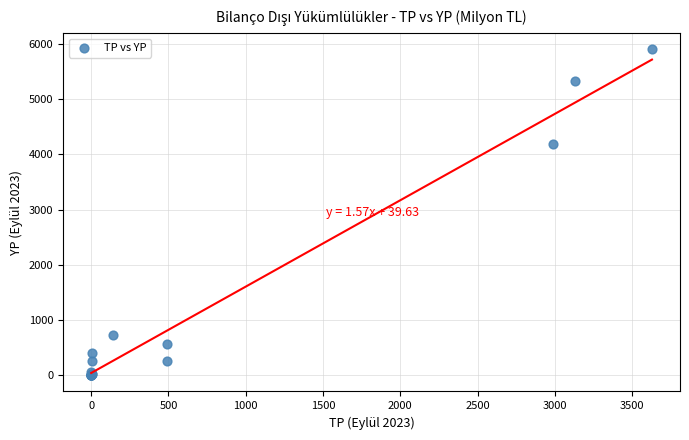

What Y value in the scatter plot is closest to 2951?

4194.5